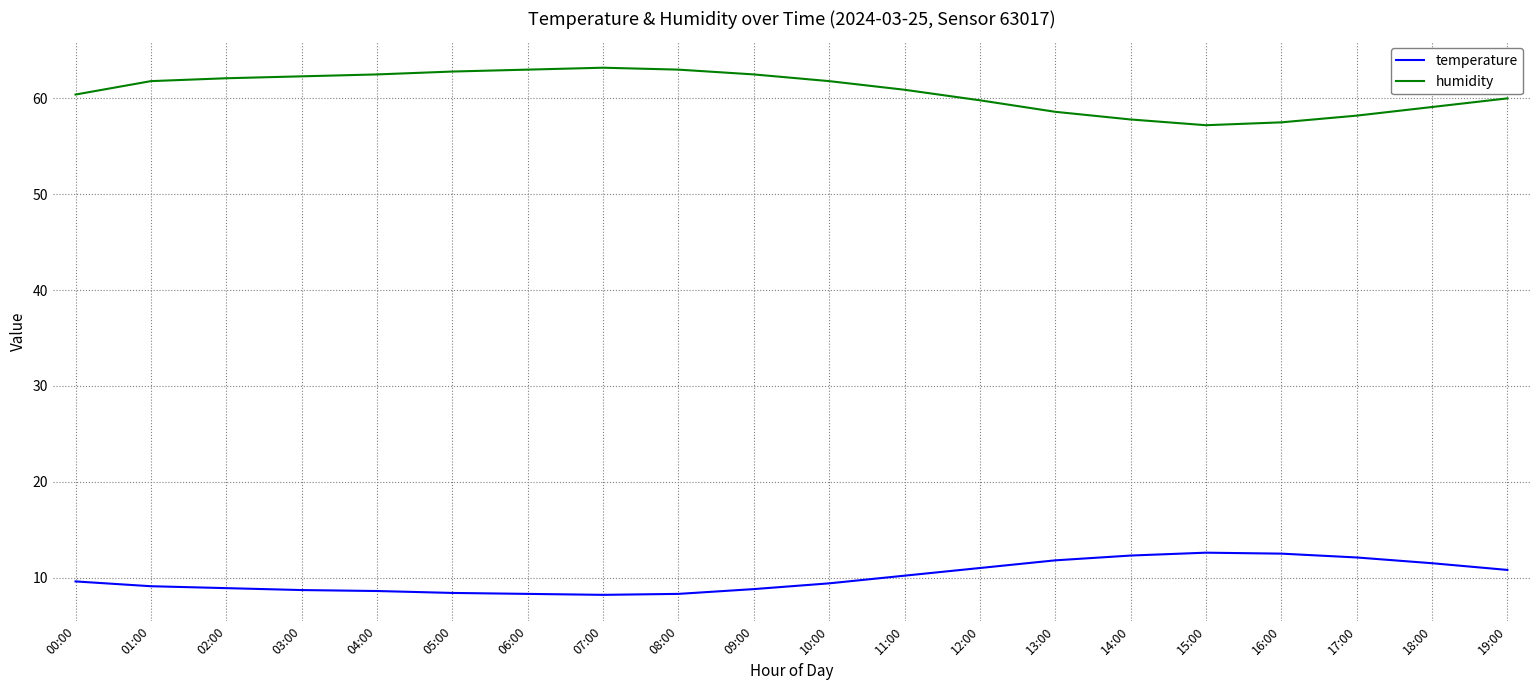

What is the sum of all humidity values?

1214.5